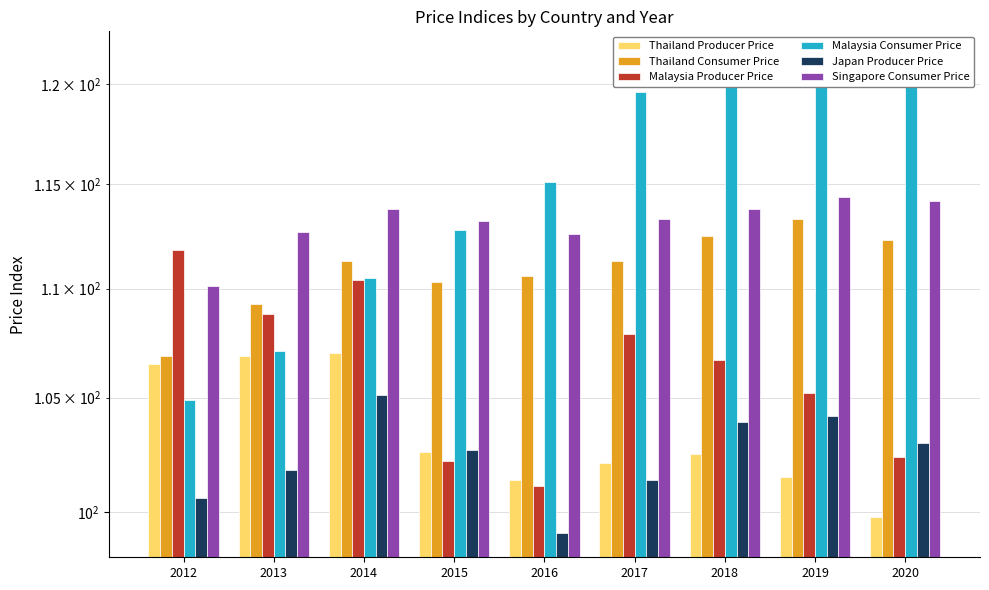

List the series in order of their peak value, highest first.

Malaysia Consumer Price, Singapore Consumer Price, Thailand Consumer Price, Malaysia Producer Price, Thailand Producer Price, Japan Producer Price